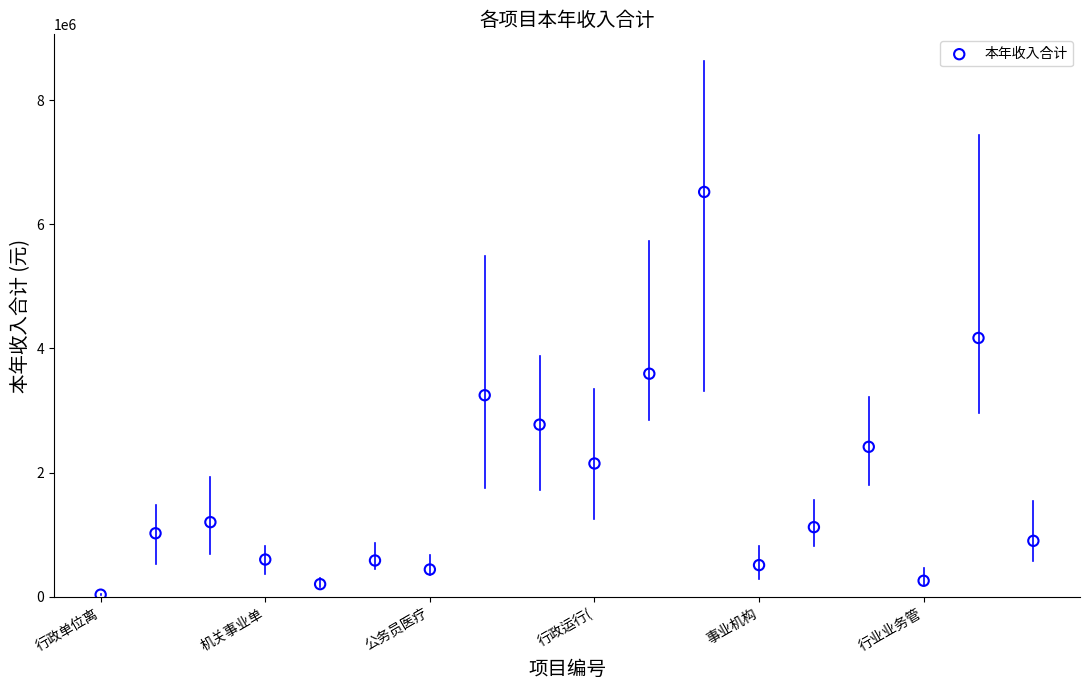

What is the range of Y values (max minus min)?

6484396.5